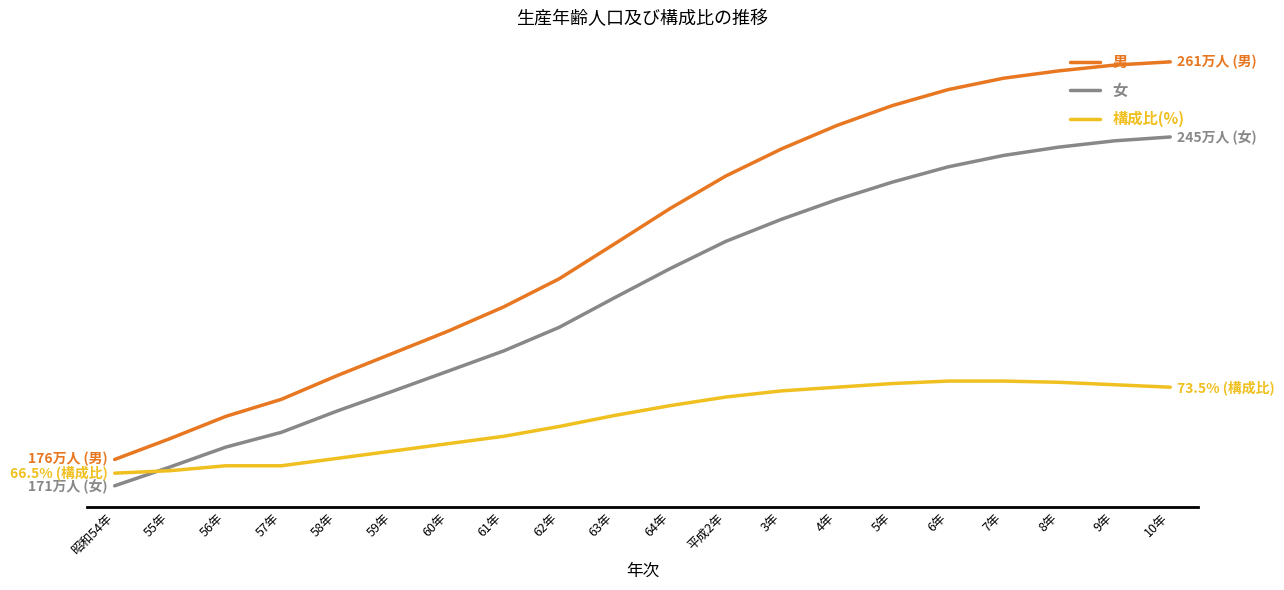

List the series in order of their peak value, lowest first.

構成比(%), 女, 男